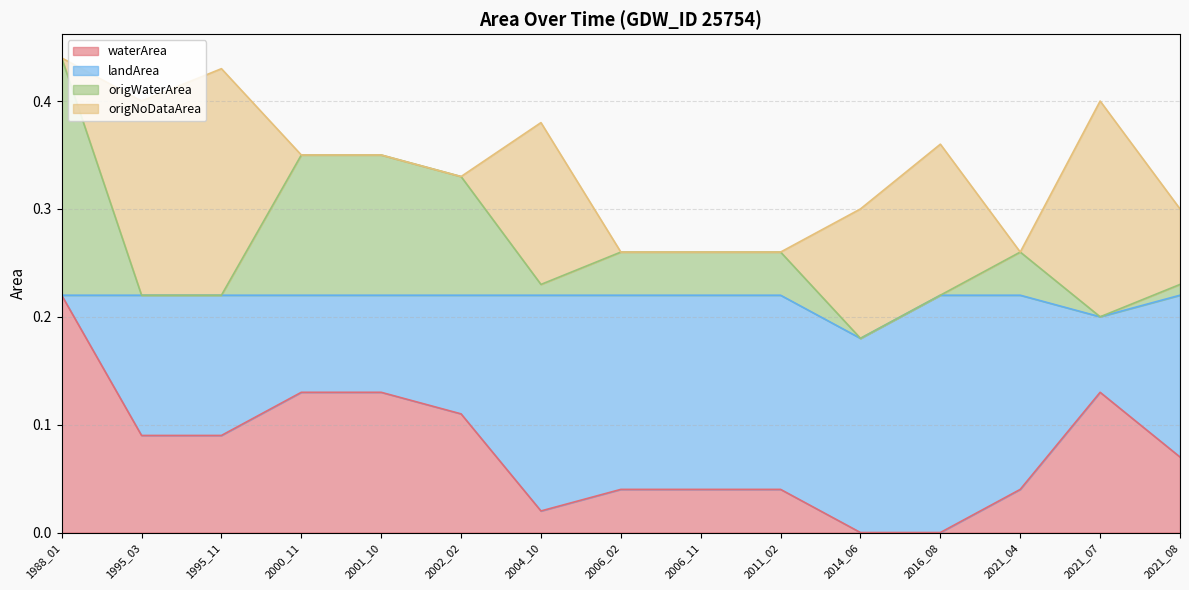

The value of waterArea at 1995_11 is 0.2. True or false?

False